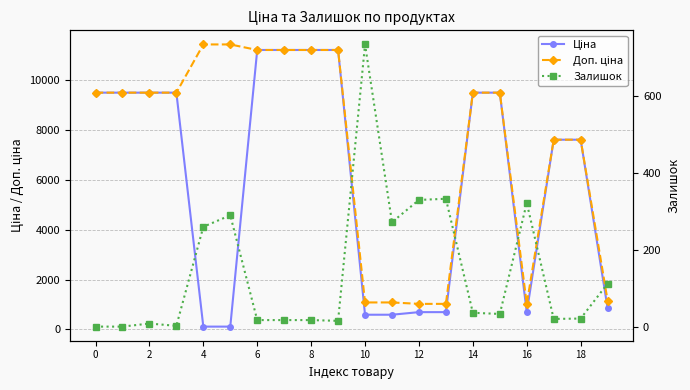

Between 2 and 16, which series saw the biggest shift?

Ціна